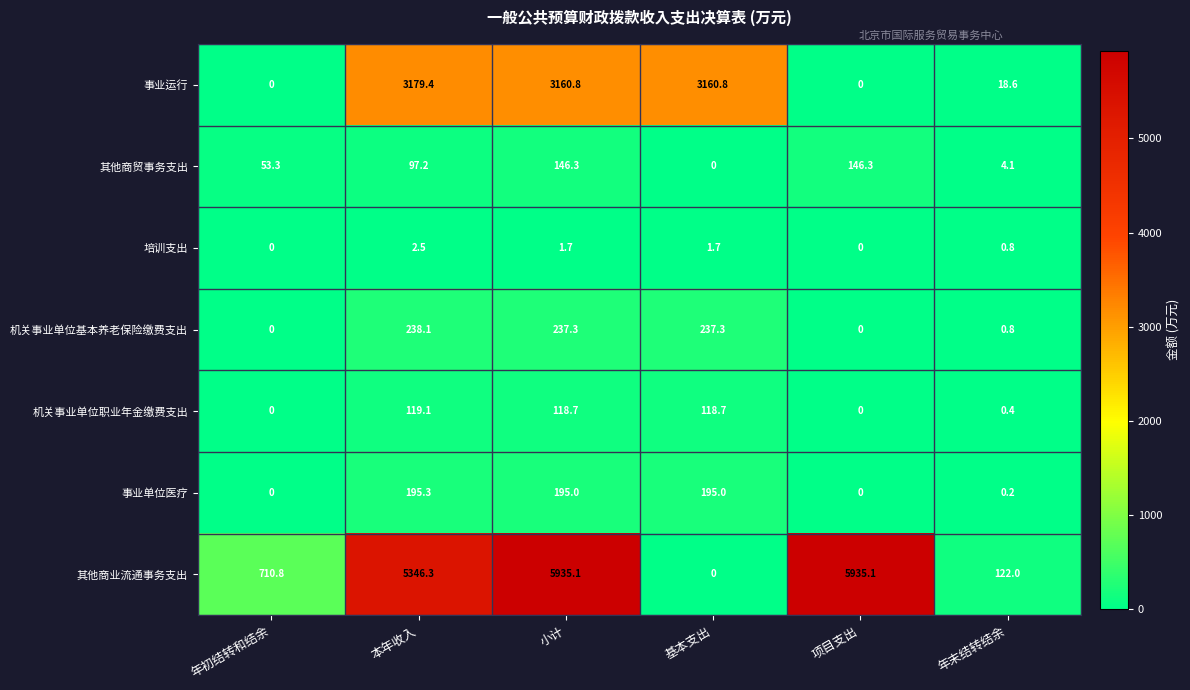

What is the sum of the 其他商贸事务支出 values at 本年收入 and 项目支出?

243.5